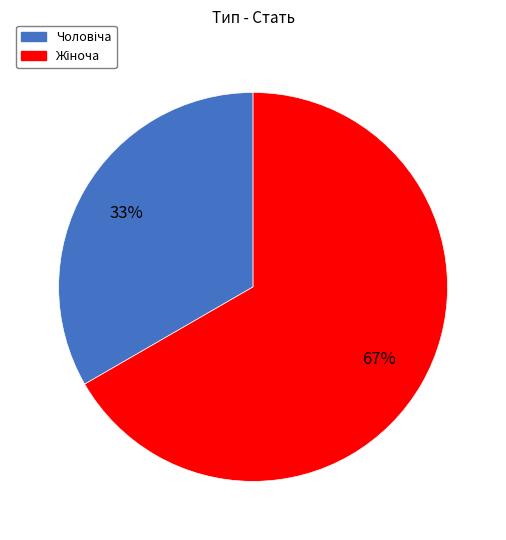

To the nearest percent, what is the average slice percentage?

50%